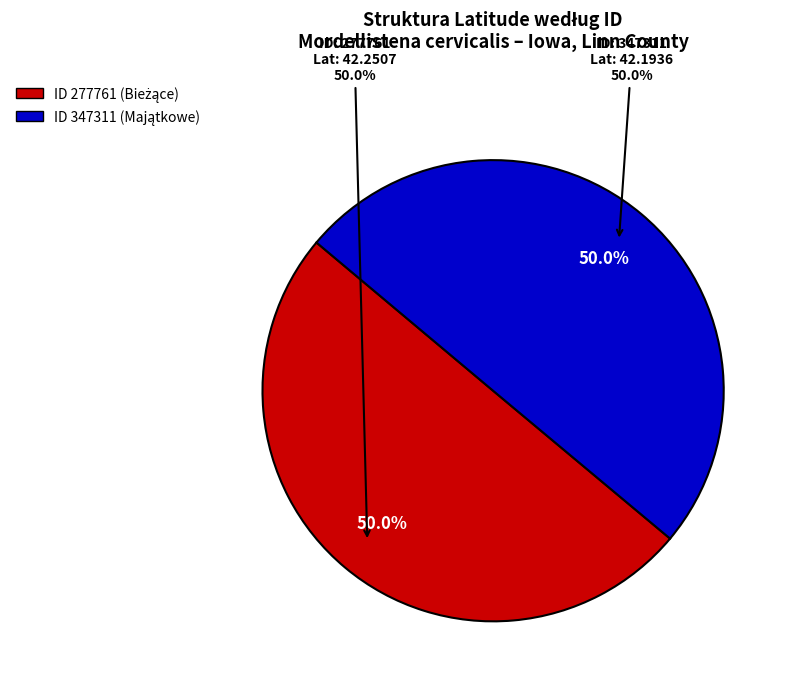

Rank the categories by value from highest to lowest.

277761, 347311